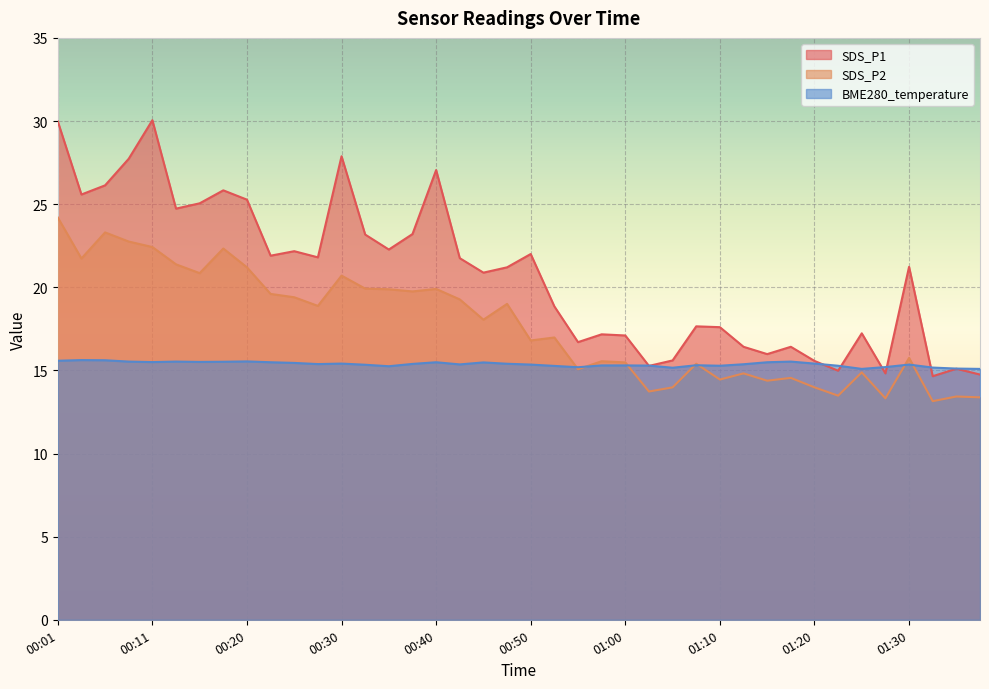

Reading left to right, list all the values displayed in this chart.

SDS_P1: 00:01=30.0	00:03=25.6	00:06=26.1	00:08=27.7	00:11=30.1	00:13=24.7	00:15=25.1	00:18=25.8	00:20=25.3	00:23=21.9	00:25=22.2	00:28=21.8	00:30=27.9	00:33=23.2	00:35=22.3	00:38=23.2	00:40=27.1	00:42=21.8	00:45=20.9	00:47=21.2	00:50=22.0	00:52=18.9	00:55=16.7	00:57=17.2	01:00=17.1	01:02=15.3	01:05=15.6	01:07=17.6	01:10=17.6	01:12=16.4	01:15=16.0	01:17=16.4	01:20=15.6	01:22=15.0	01:25=17.2	01:27=14.8	01:30=21.2	01:32=14.7	01:35=15.1	01:37=14.8
SDS_P2: 00:01=24.2	00:03=21.7	00:06=23.3	00:08=22.8	00:11=22.4	00:13=21.4	00:15=20.9	00:18=22.3	00:20=21.2	00:23=19.6	00:25=19.4	00:28=18.9	00:30=20.7	00:33=19.9	00:35=19.9	00:38=19.8	00:40=19.9	00:42=19.3	00:45=18.1	00:47=19.0	00:50=16.8	00:52=17.0	00:55=15.1	00:57=15.6	01:00=15.5	01:02=13.7	01:05=14.0	01:07=15.4	01:10=14.4	01:12=14.8	01:15=14.4	01:17=14.6	01:20=14.0	01:22=13.5	01:25=14.9	01:27=13.3	01:30=15.8	01:32=13.2	01:35=13.4	01:37=13.4
BME280_temperature: 00:01=15.6	00:03=15.6	00:06=15.6	00:08=15.5	00:11=15.5	00:13=15.5	00:15=15.5	00:18=15.5	00:20=15.5	00:23=15.5	00:25=15.4	00:28=15.4	00:30=15.4	00:33=15.3	00:35=15.2	00:38=15.4	00:40=15.5	00:42=15.4	00:45=15.5	00:47=15.4	00:50=15.3	00:52=15.3	00:55=15.2	00:57=15.3	01:00=15.3	01:02=15.3	01:05=15.2	01:07=15.3	01:10=15.3	01:12=15.4	01:15=15.5	01:17=15.5	01:20=15.4	01:22=15.3	01:25=15.1	01:27=15.2	01:30=15.3	01:32=15.2	01:35=15.1	01:37=15.1